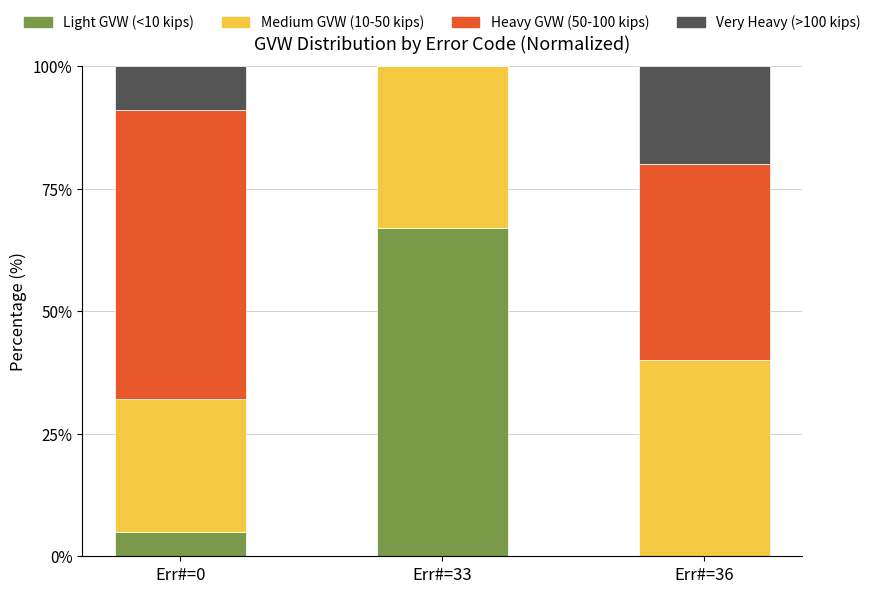

Is it true that Light GVW (<10 kips) equals 67 at Err#=33?

True